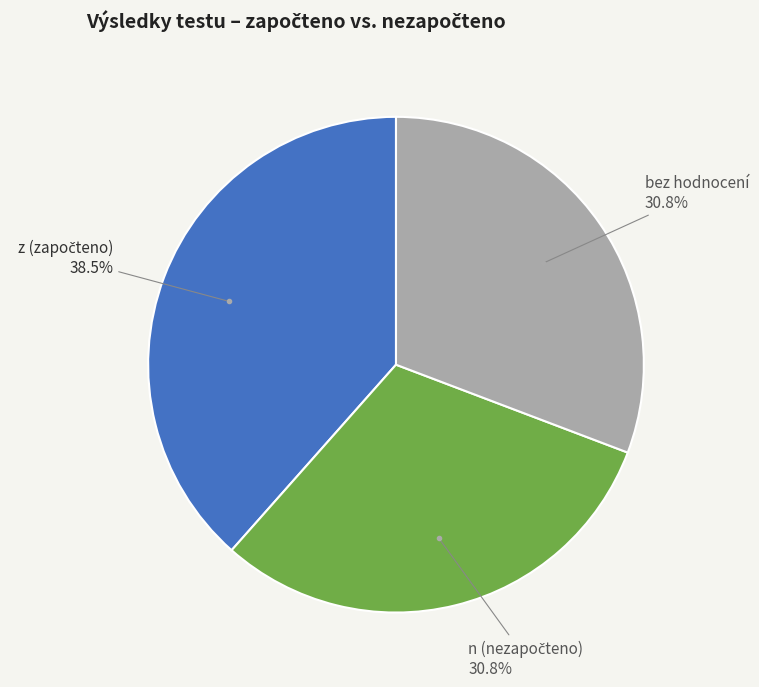

Is there a majority slice in this chart?

No